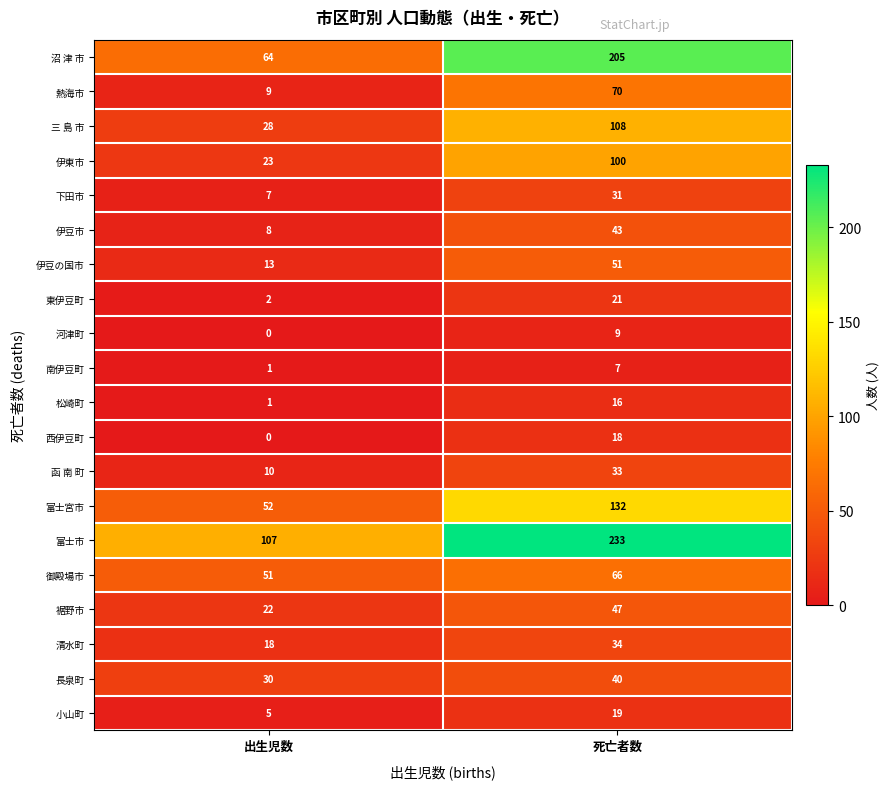

What is the difference between the highest and lowest values at 出生児数?

107